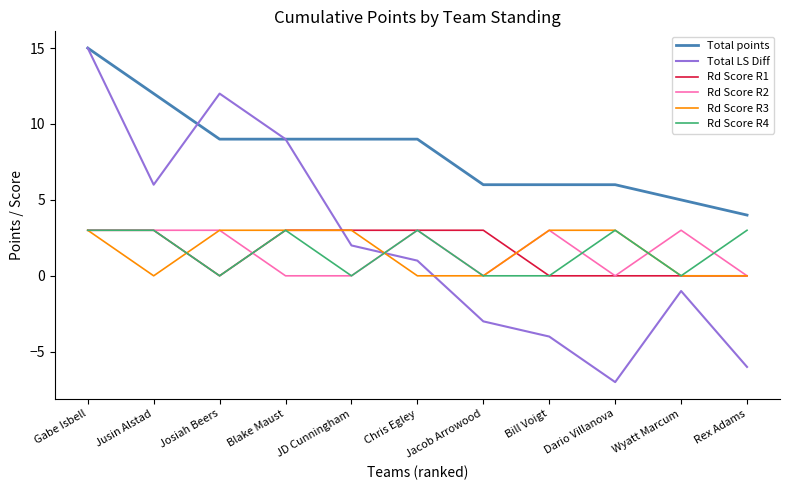

What is the sum of all Rd Score R4 values?

18